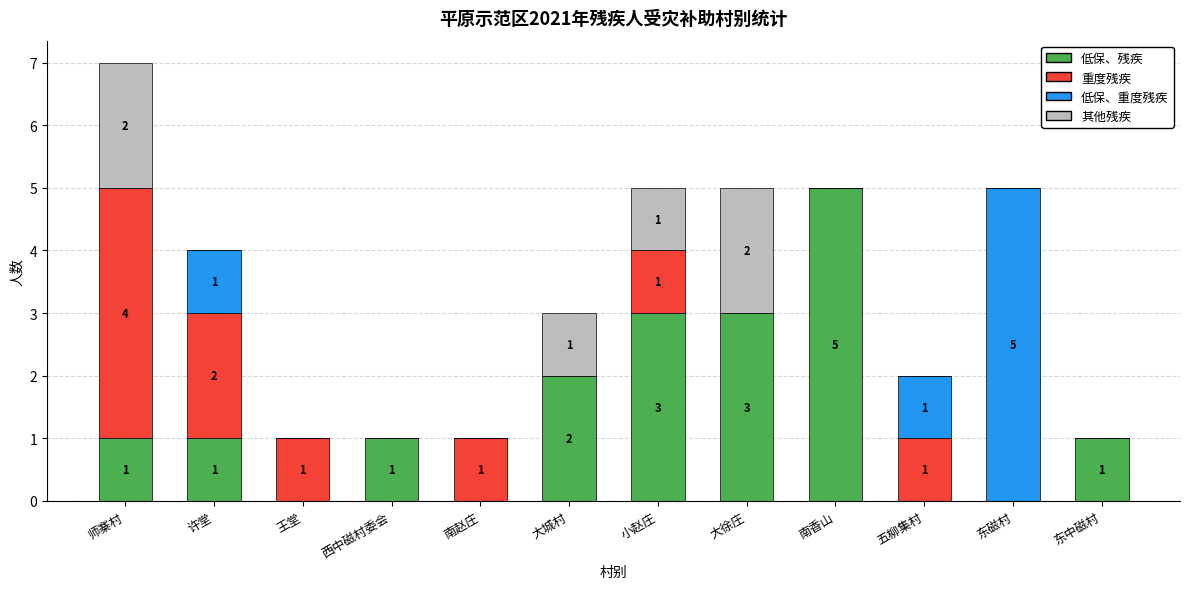

What is the sum of the 低保、残疾 values at 大城村 and 南香山?

7